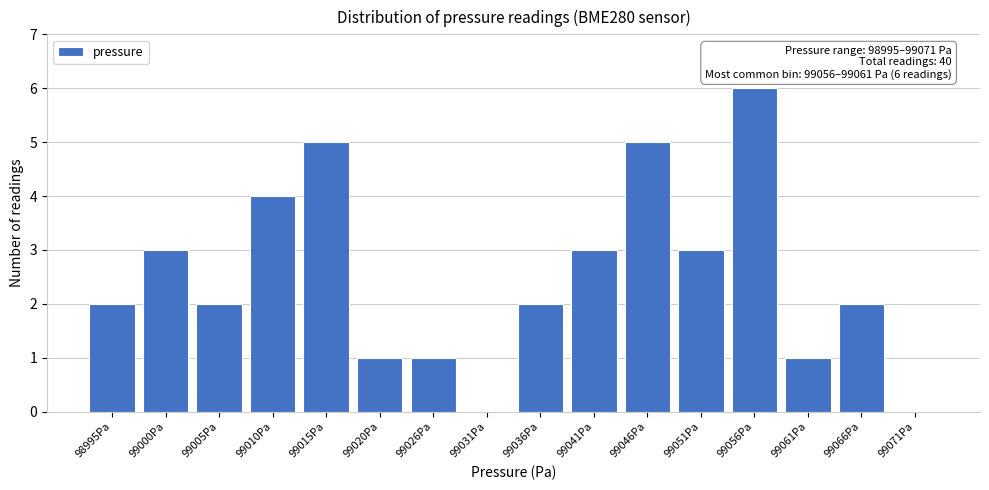

Reading left to right, transcribe all the data shown in this chart.

98995Pa=2	99000Pa=3	99005Pa=2	99010Pa=4	99015Pa=5	99020Pa=1	99026Pa=1	99031Pa=0	99036Pa=2	99041Pa=3	99046Pa=5	99051Pa=3	99056Pa=6	99061Pa=1	99066Pa=2	99071Pa=0